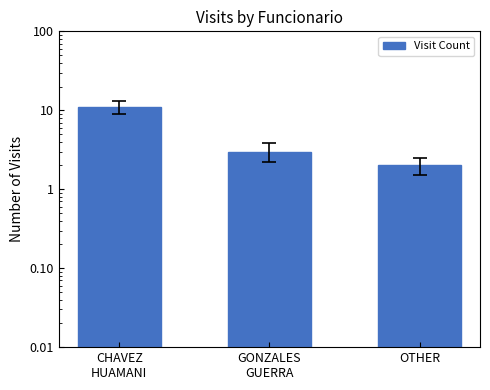

Rank the categories by value from lowest to highest.

OTHER, GONZALES
GUERRA, CHAVEZ
HUAMANI